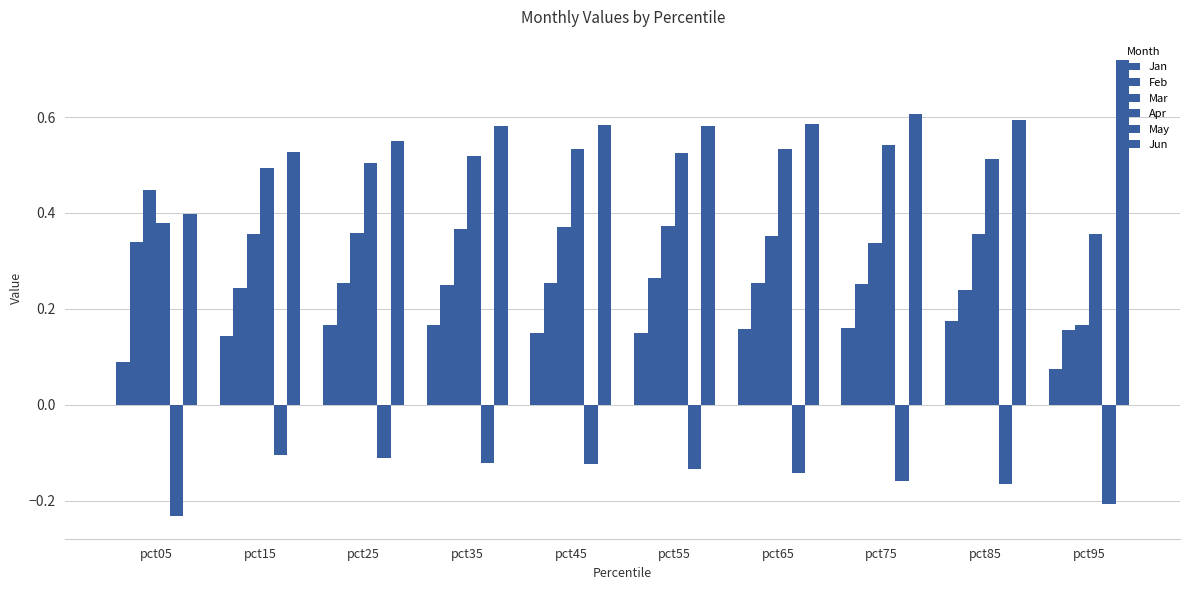

Which has a higher value, pct85 or pct15?

pct85